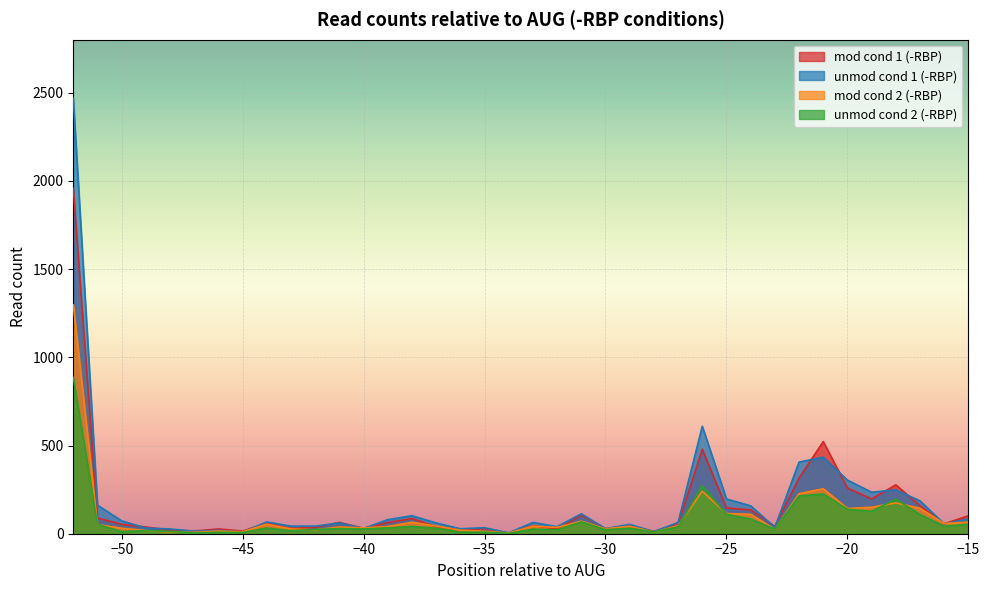

Which series has the widest spread of values?

unmod cond 1 (-RBP)